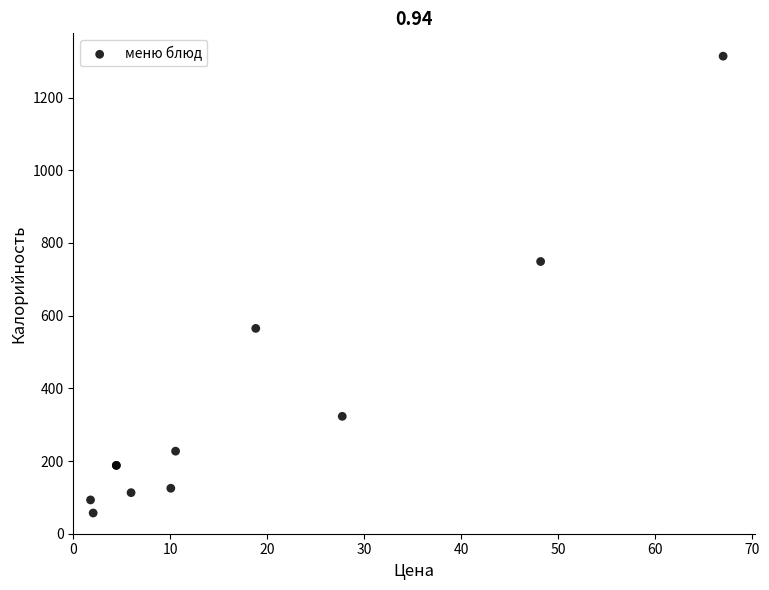

What Y value in the scatter plot is closest to 685?

749.0